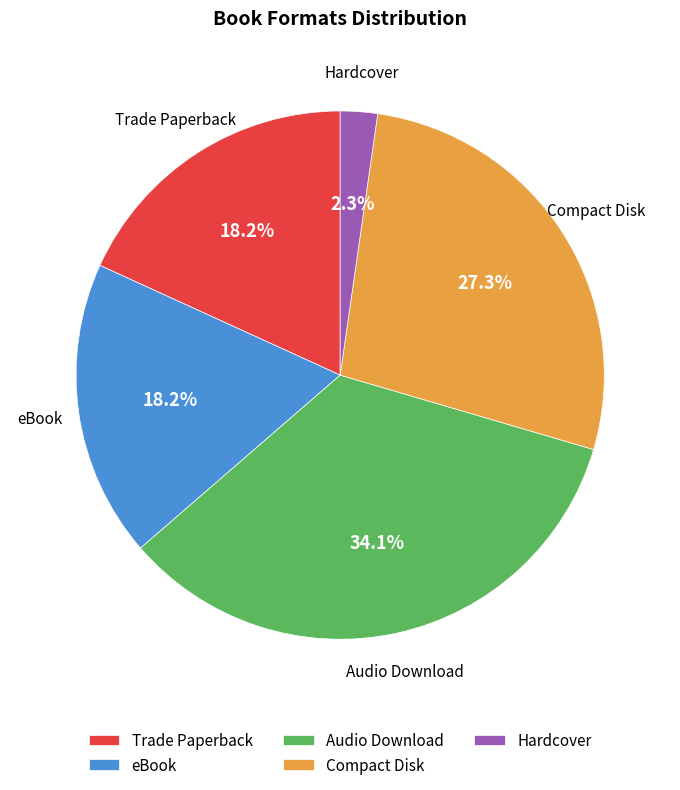

To the nearest percent, what is the difference between the Hardcover and Audio Download slice percentages?

32%